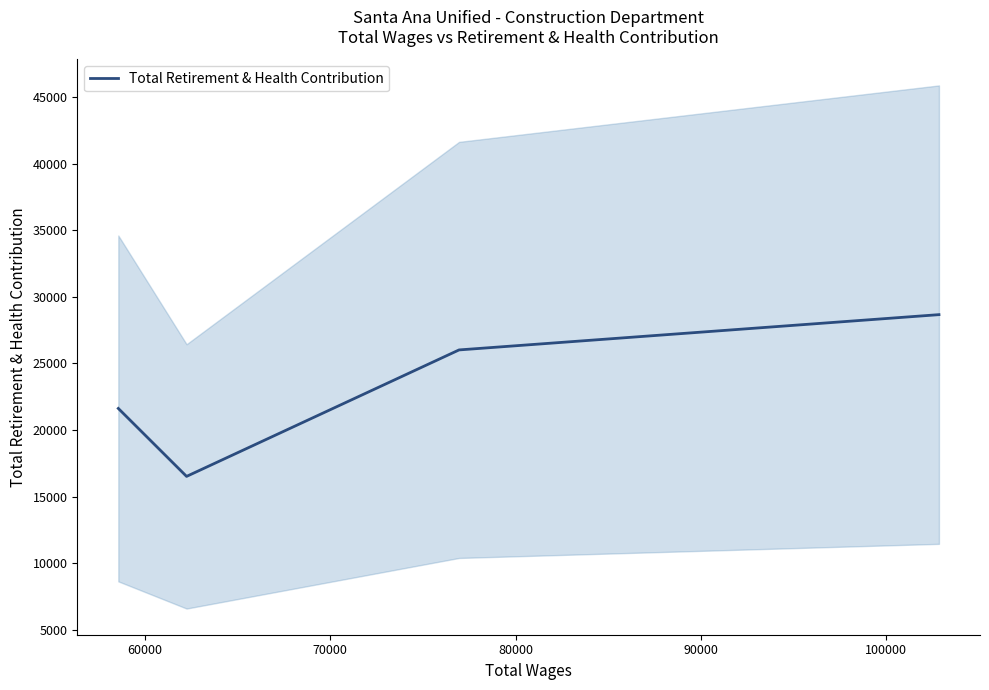

How many interior local valleys does the Total Retirement & Health Contribution series have?

1